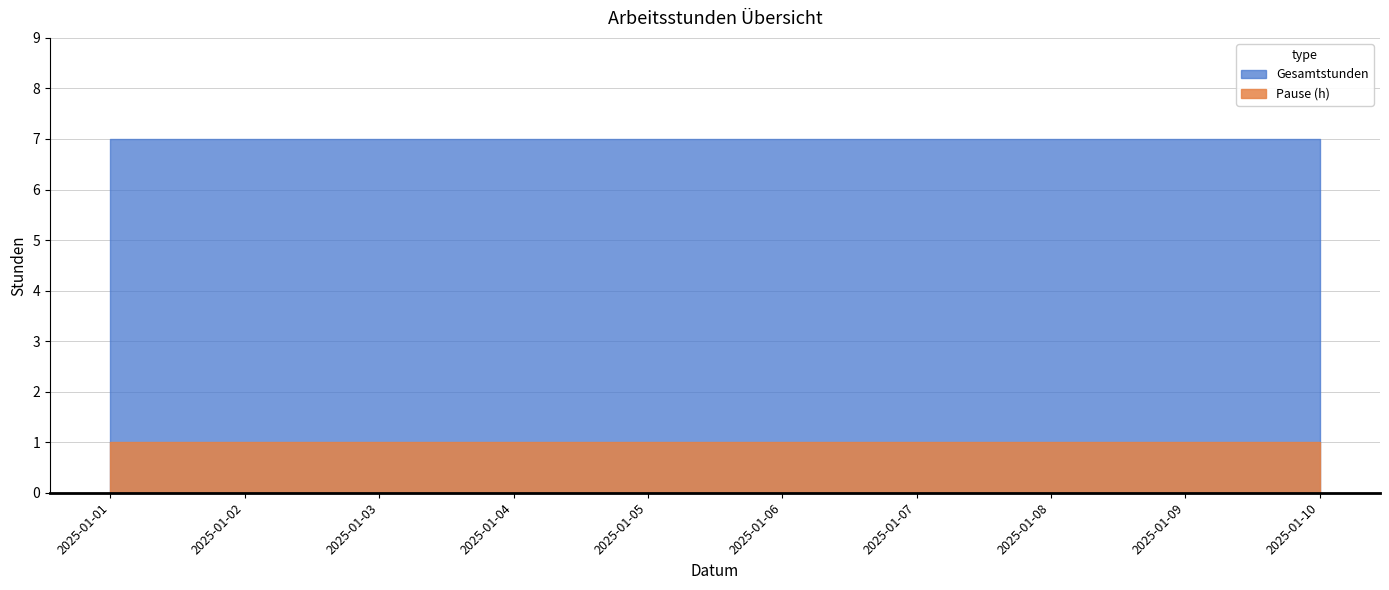

List the series in order of their overall mean, highest first.

Gesamtstunden, Pause (h)